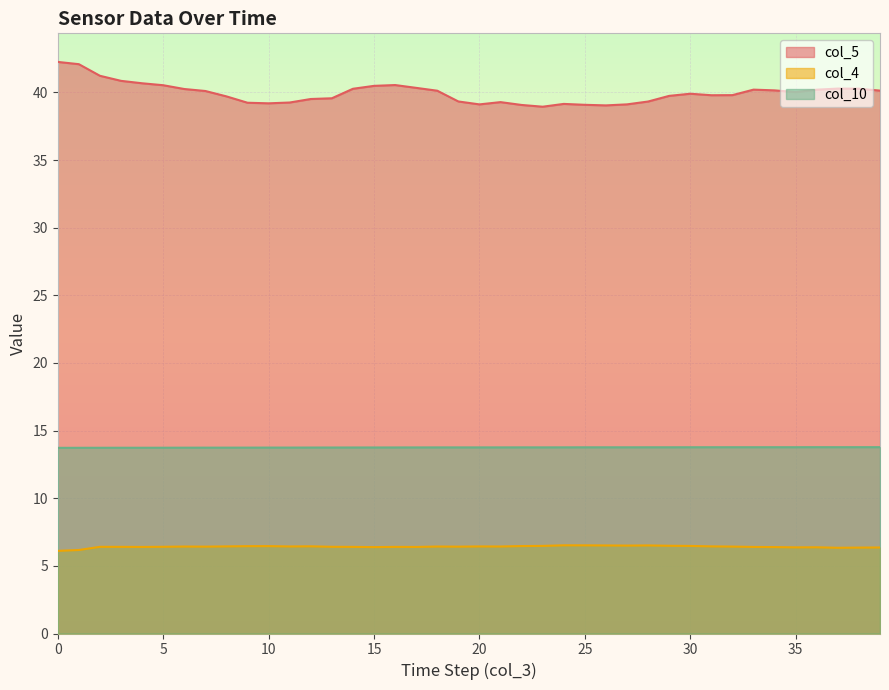

Which has a higher value, 33 or 15?

33